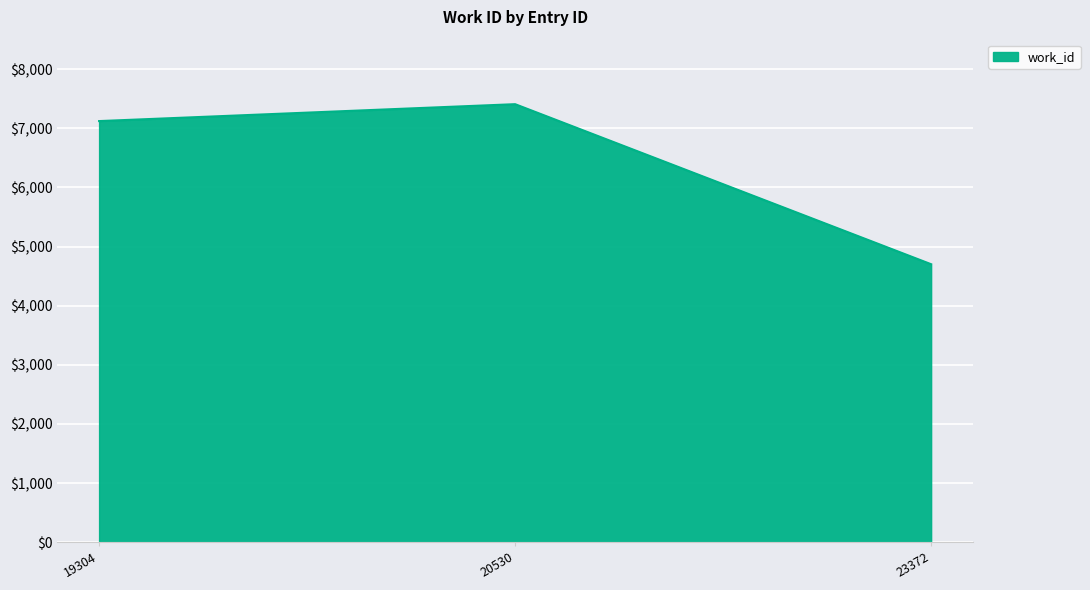

What is the maximum value shown in the chart?

7409